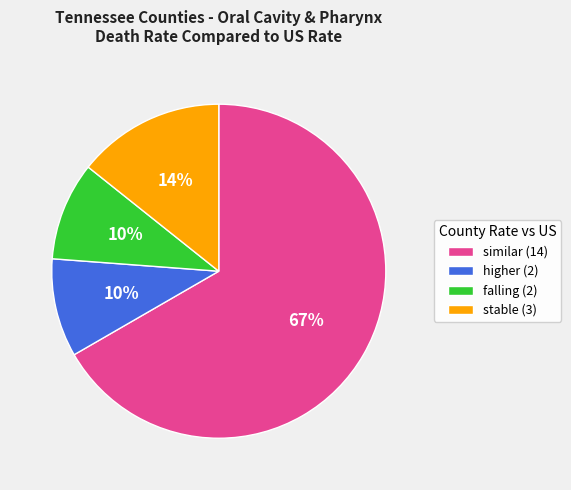

Is the sum of higher and falling greater than half?

No